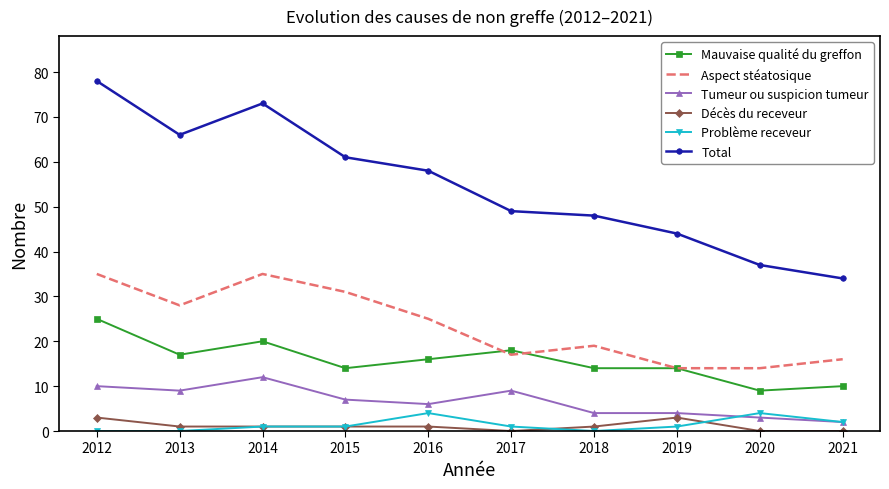

True or false: Décès du receveur and Tumeur ou suspicion tumeur intersect in this chart.

False